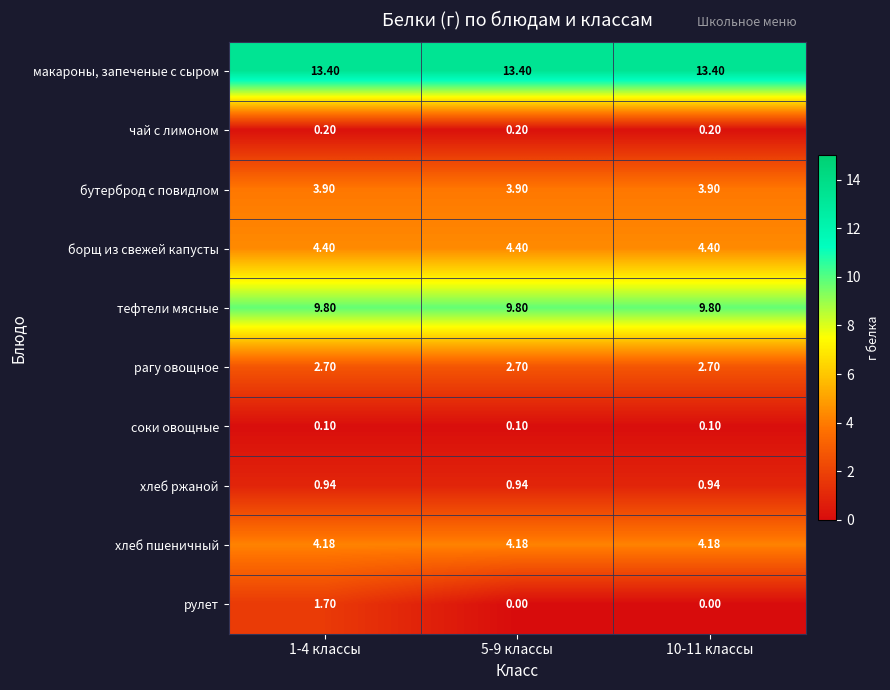

Which series has the largest total across all categories?

макароны, запеченые с сыром